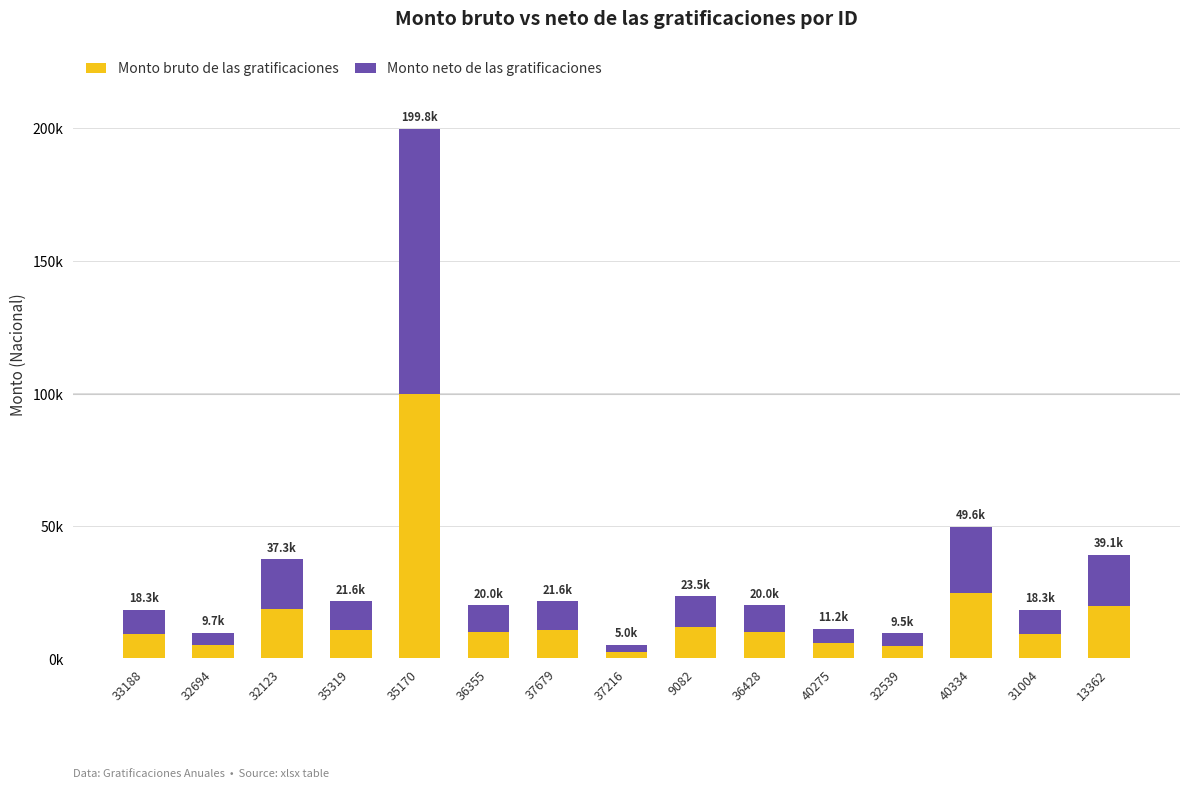

At which label does Monto bruto de las gratificaciones first exceed 9986?

32123